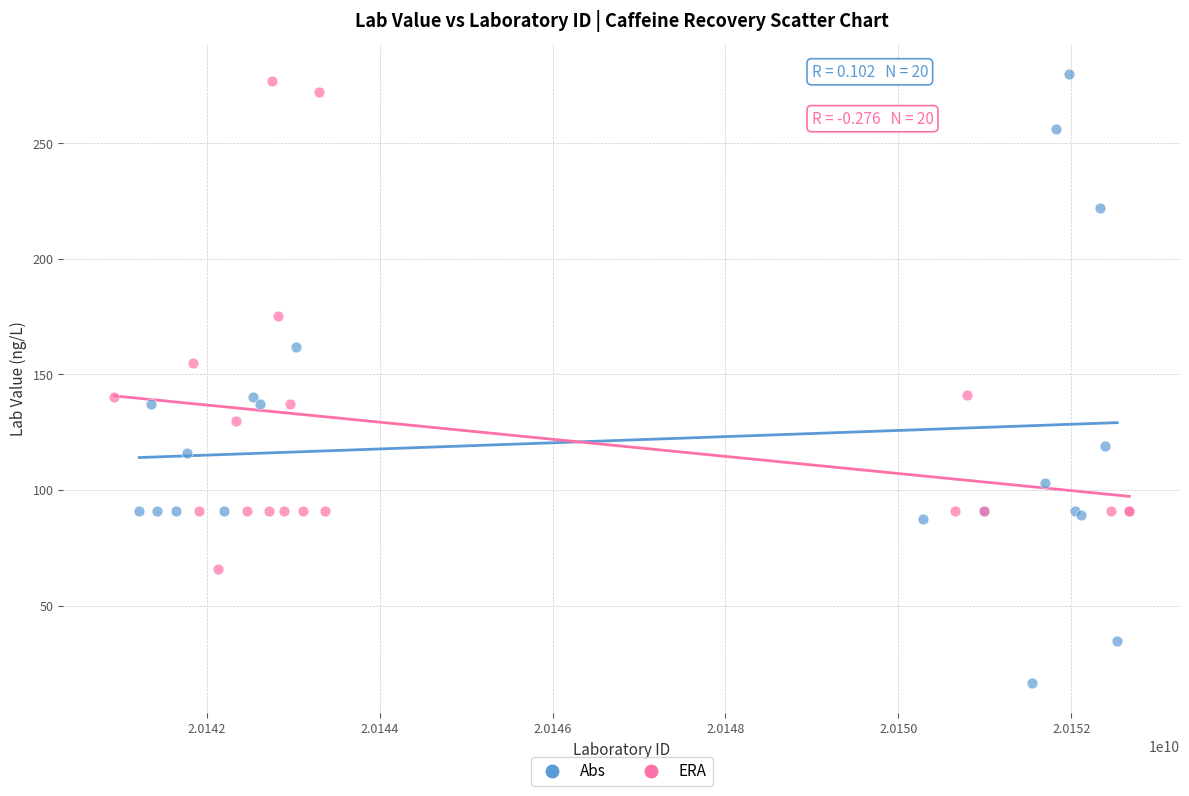

Which series reaches the minimum Y coordinate?

Abs